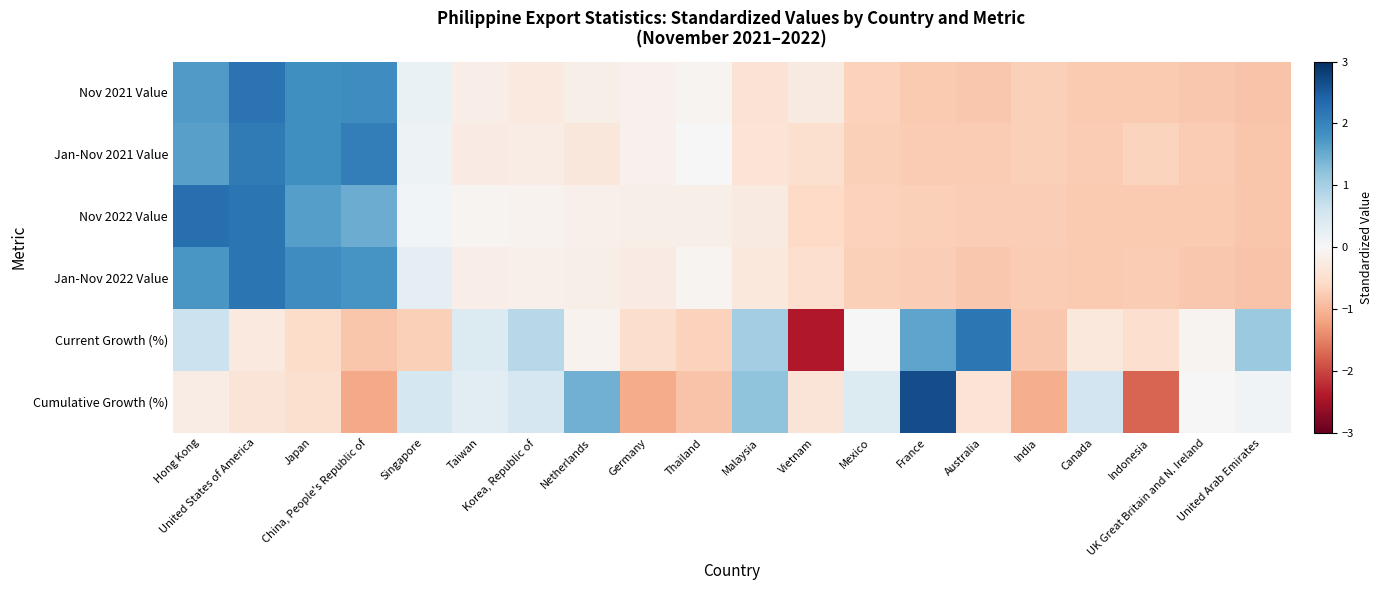

At which category is the sum across all series the highest?

United States of America